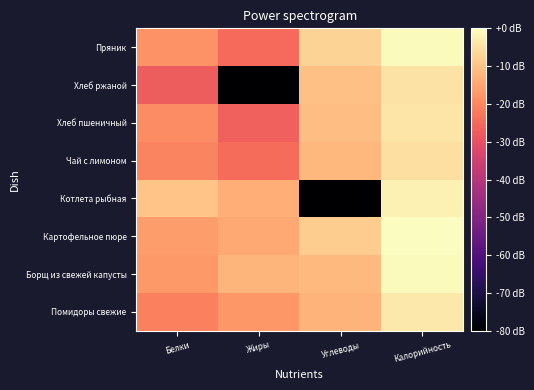

What is the minimum value shown in the chart?

-122.2